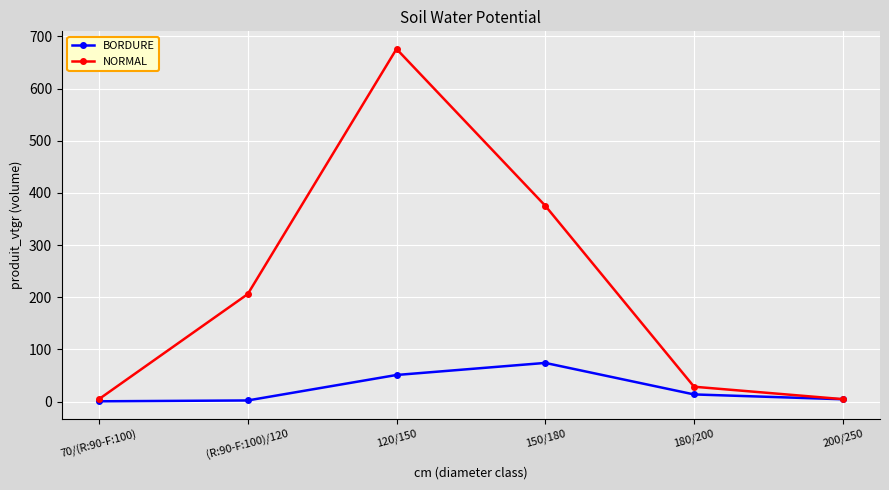

Which series has the largest range (max minus min)?

NORMAL